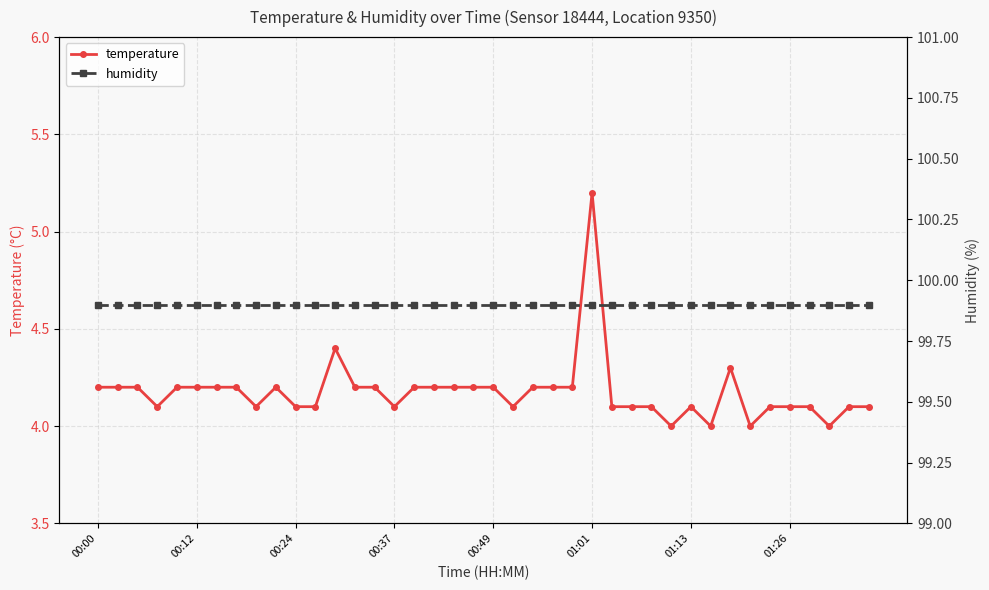

Count the number of categories in the chart.

40